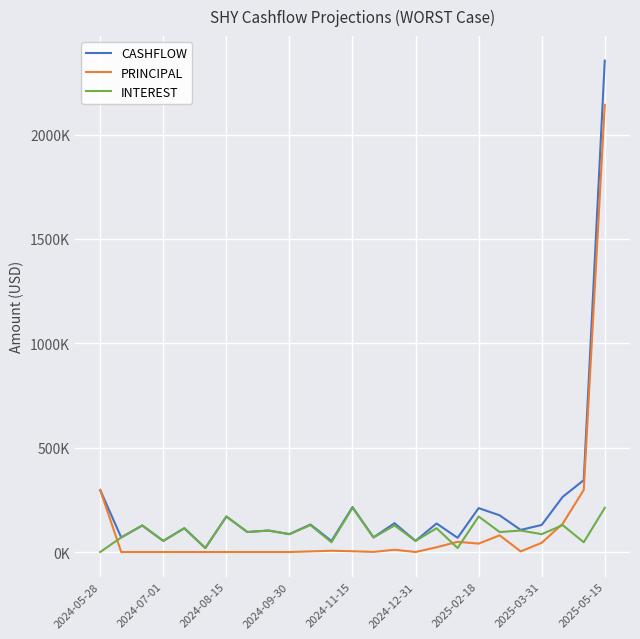

List the series in order of their overall mean, lowest first.

INTEREST, PRINCIPAL, CASHFLOW